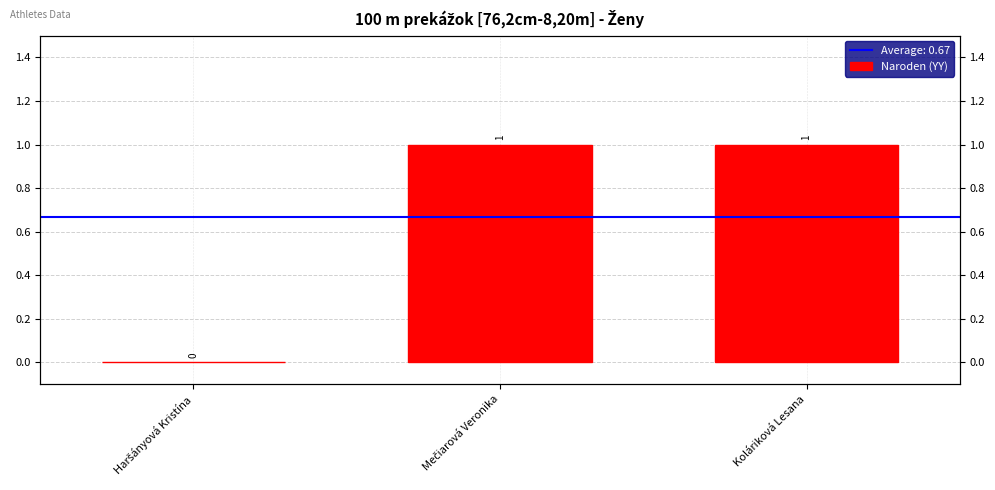

What is the difference between the values at Haršányová Kristína and Mečiarová Veronika?

1